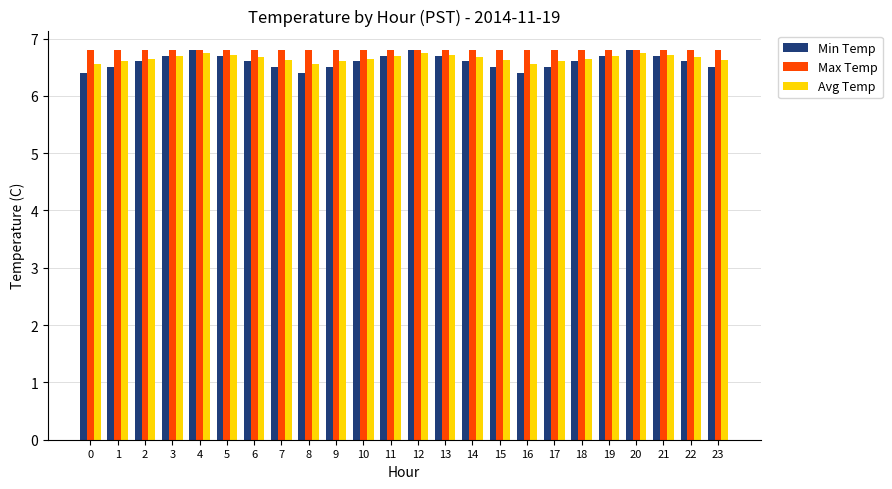

What is the smallest value displayed?

6.4